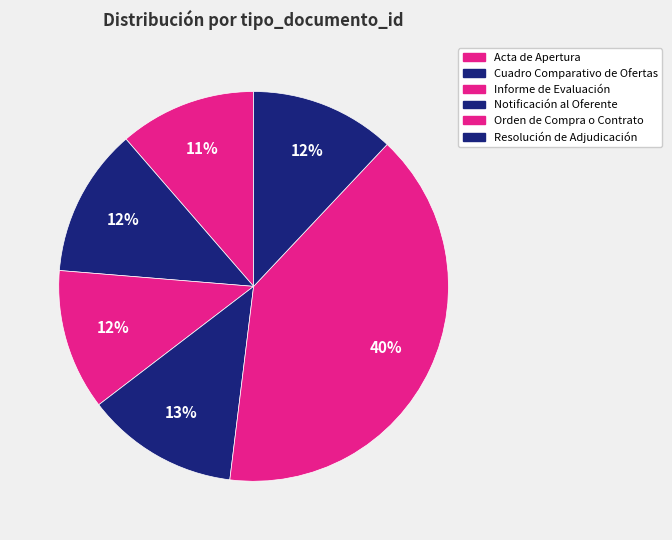

To the nearest percent, what percentage of the pie is Orden de Compra o Contrato?

40%